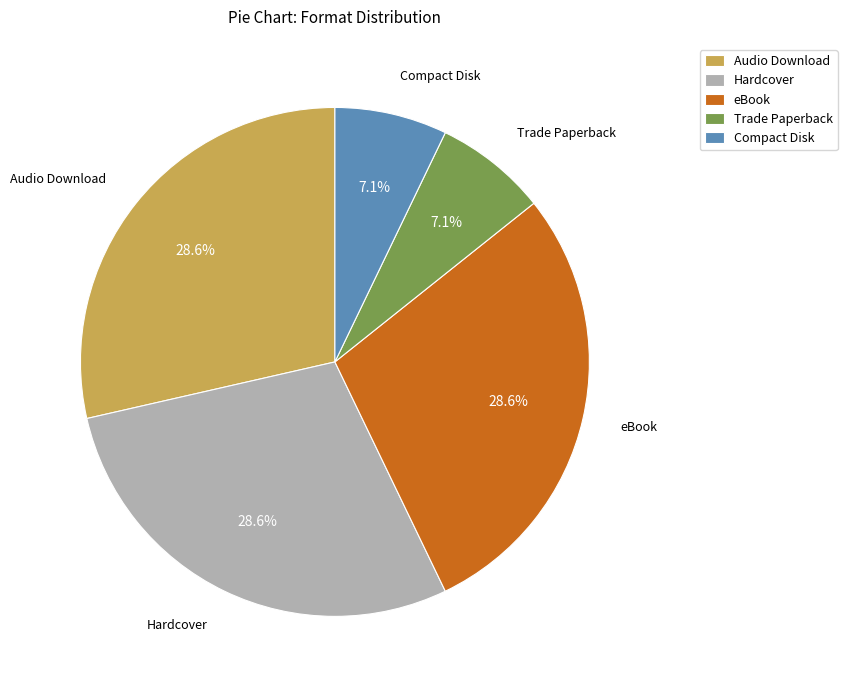

Approximately how many times larger is the value at eBook compared to Hardcover?

1.0